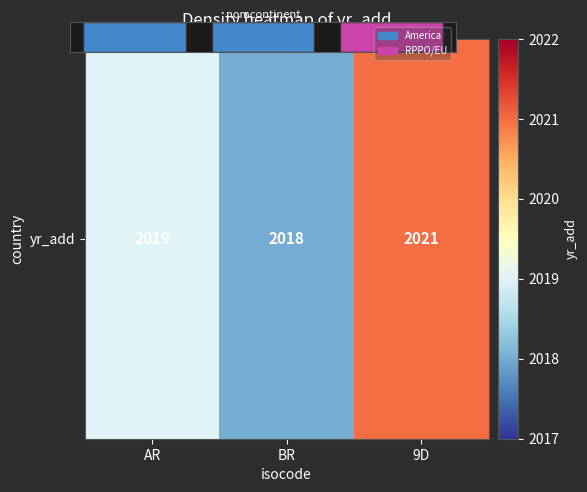

Rank the categories by value from lowest to highest.

BR, AR, 9D